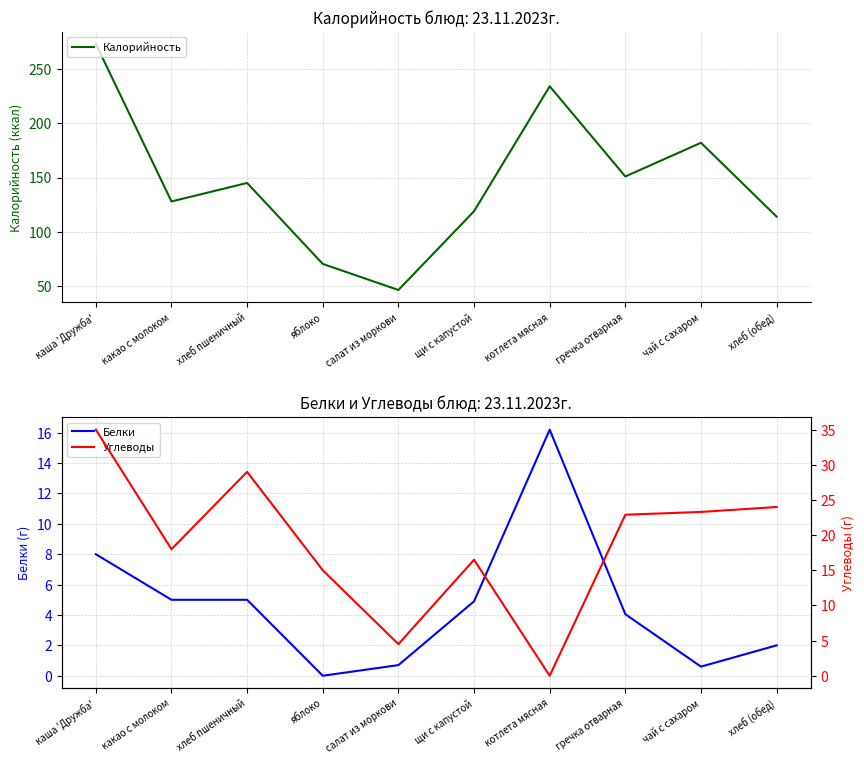

How many values in the Углеводы series exceed 22?

5